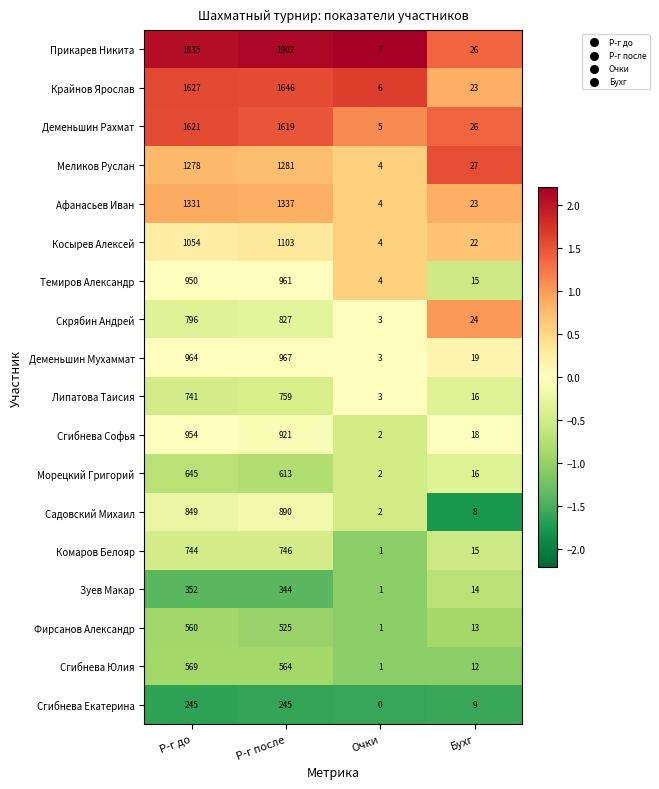

At which category does the chart reach its minimum across all series?

Очки